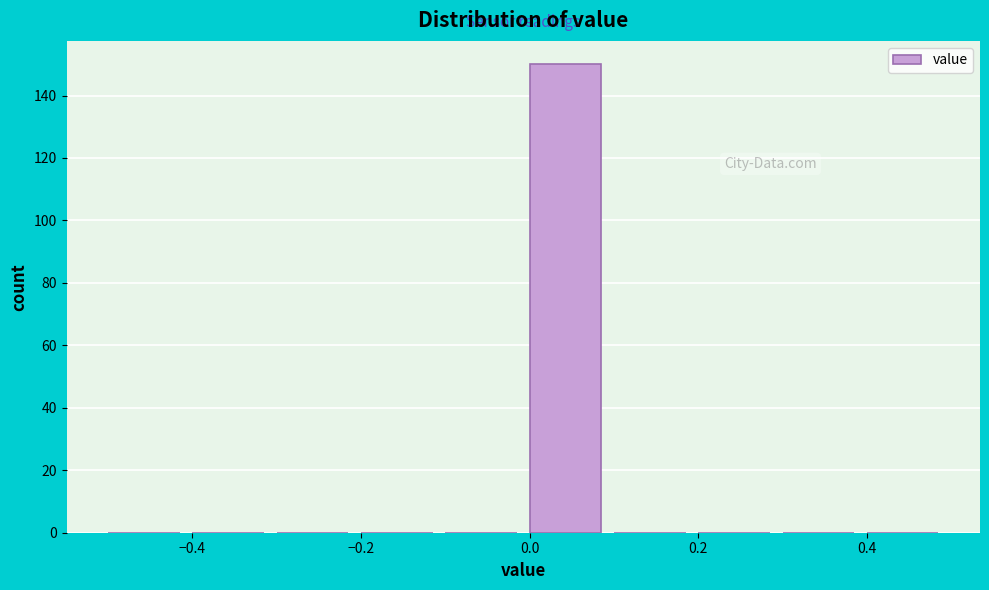

Over which range of the x-axis is the bar tallest?

0.0 to 0.1